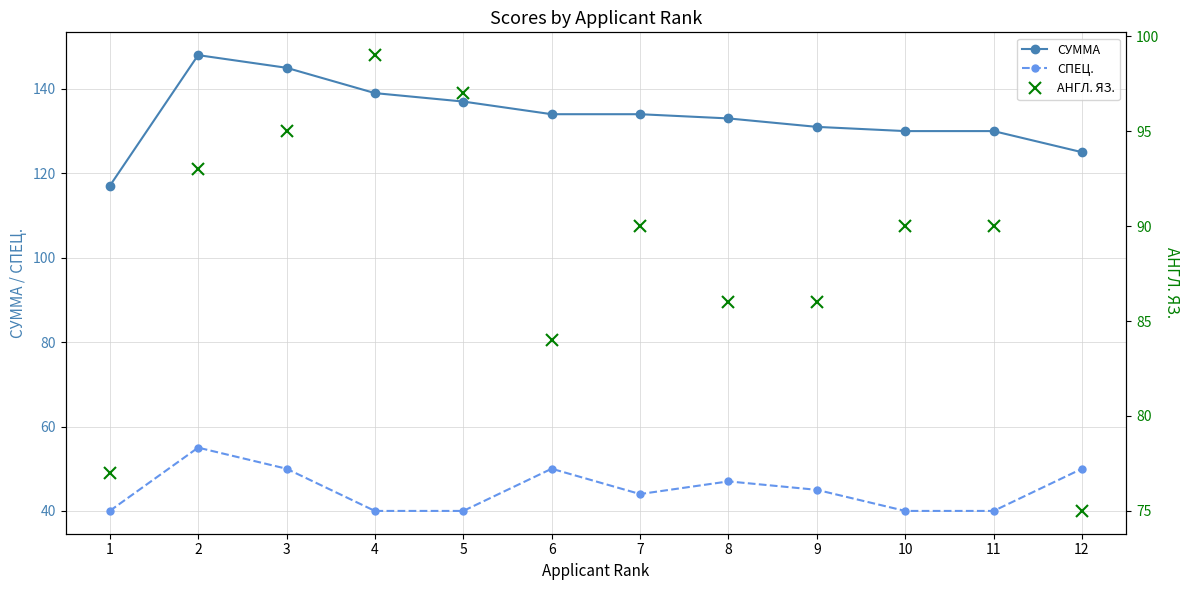

What is the value of the СУММА point at the 5th from the left?

137